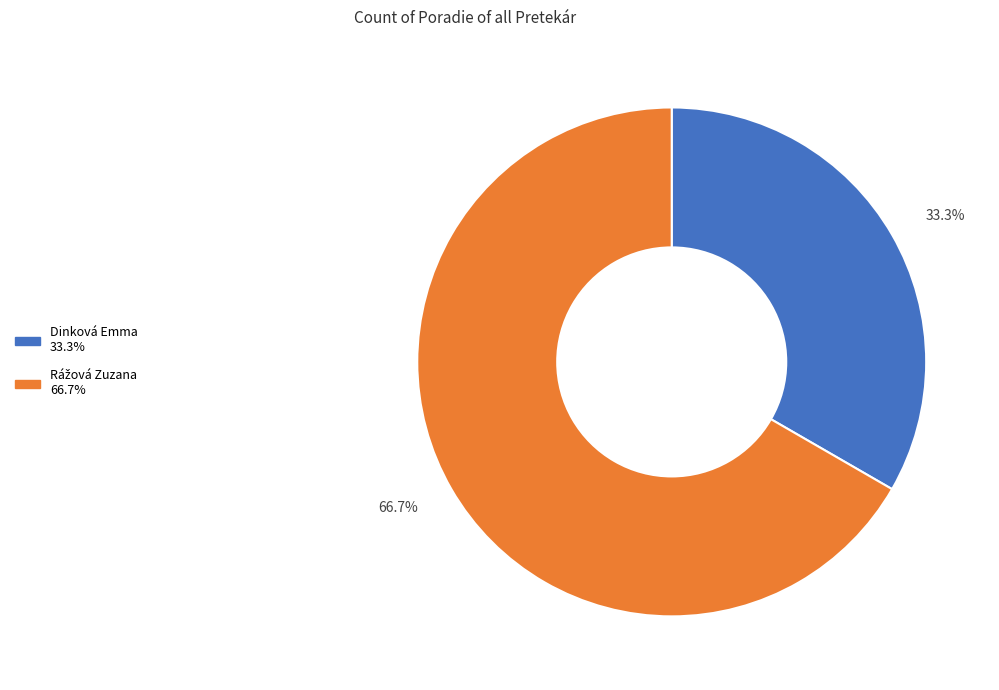

Is there a majority slice in this chart?

Yes